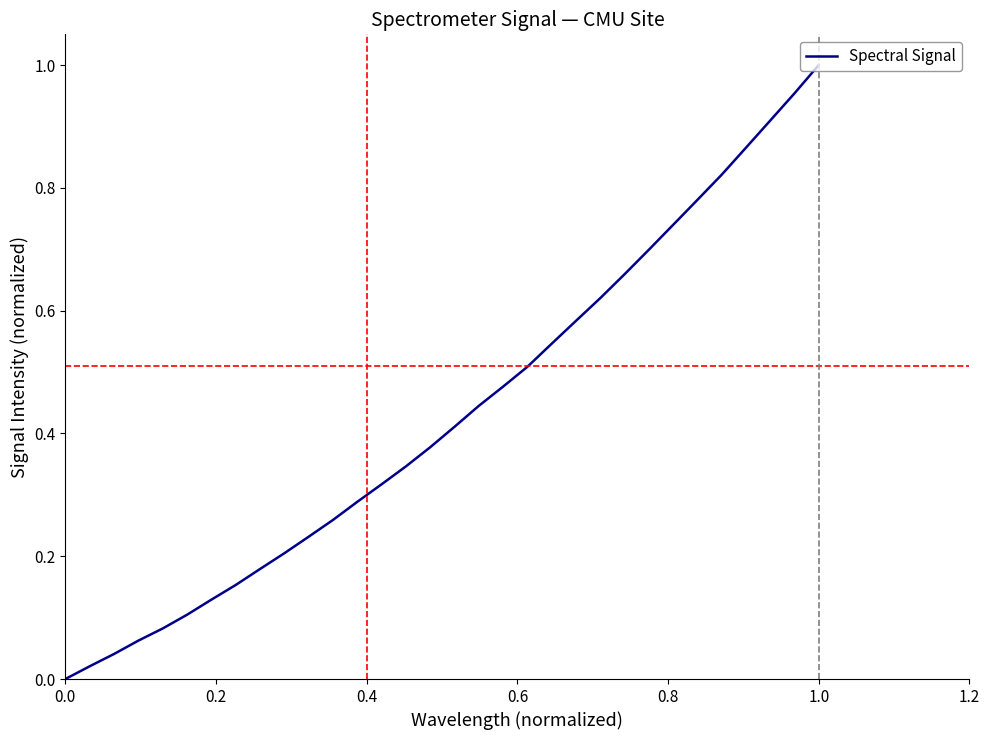

Does the chart display data point markers on the line(s)?

No